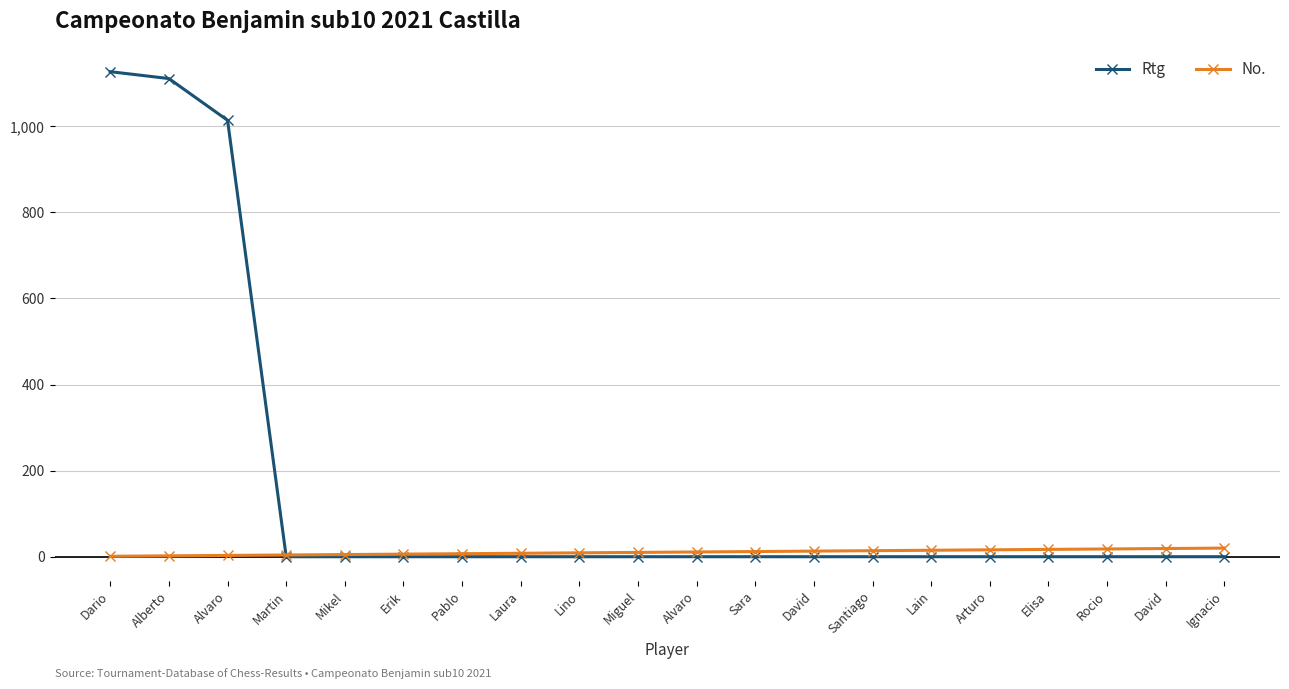

Is this an area chart (filled region under the line)?

No